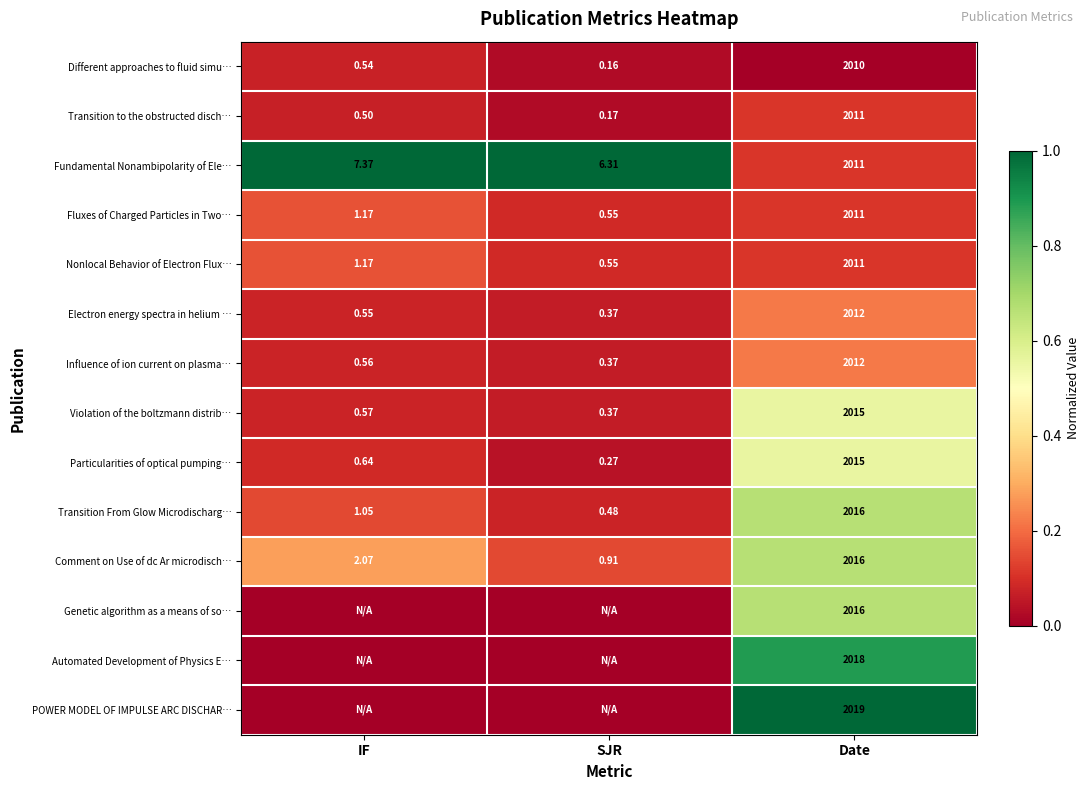

List the labels in order of Fundamental Nonambipolarity of Ele… value, largest first.

Date, IF, SJR